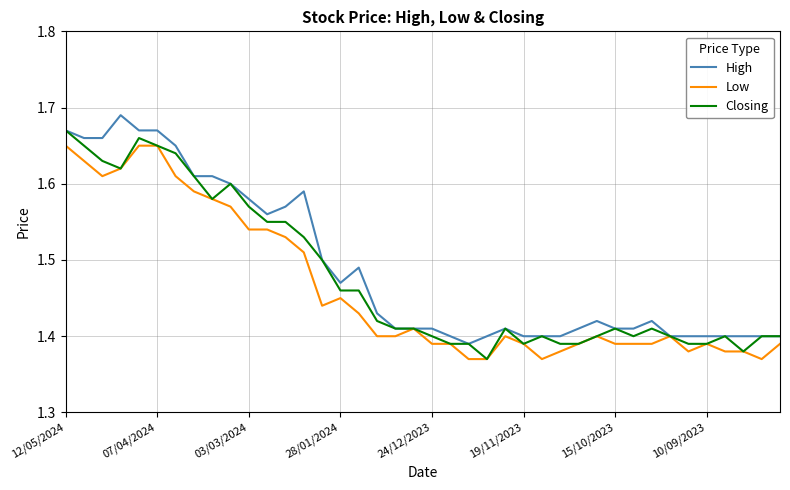

Where is Low nearest to the value 1?

22